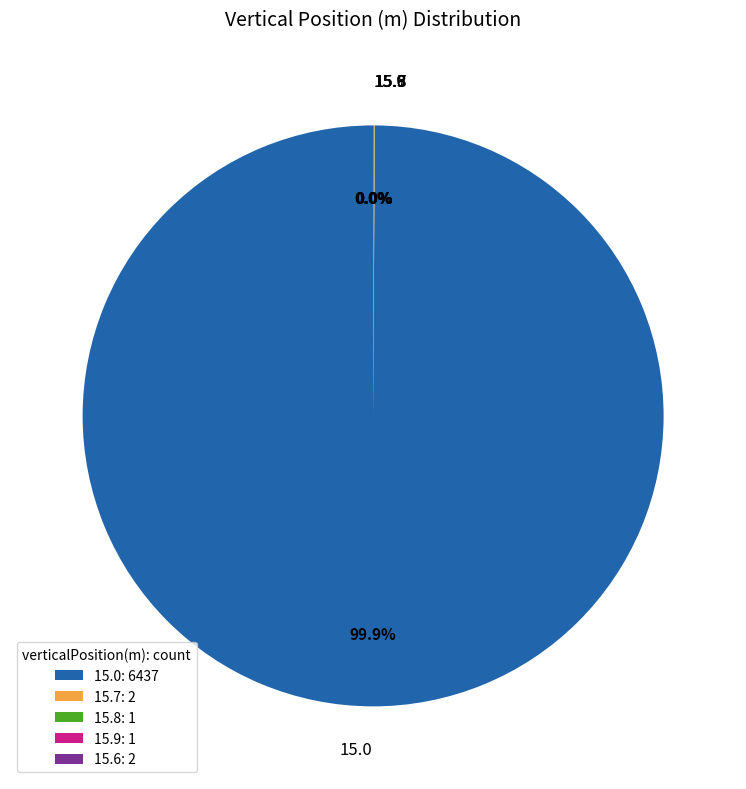

Is 15.0 the majority of the pie?

Yes